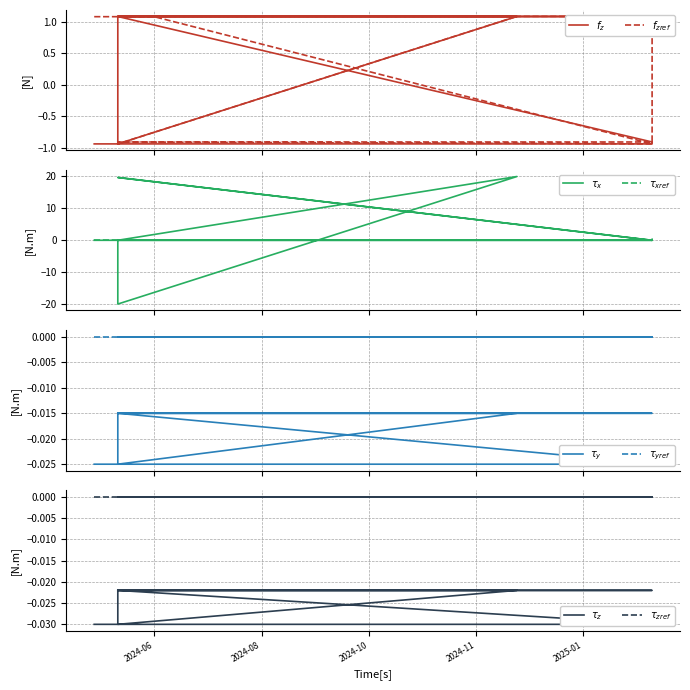

Where is the first local minimum for Identifier_ref?

2025-02-13